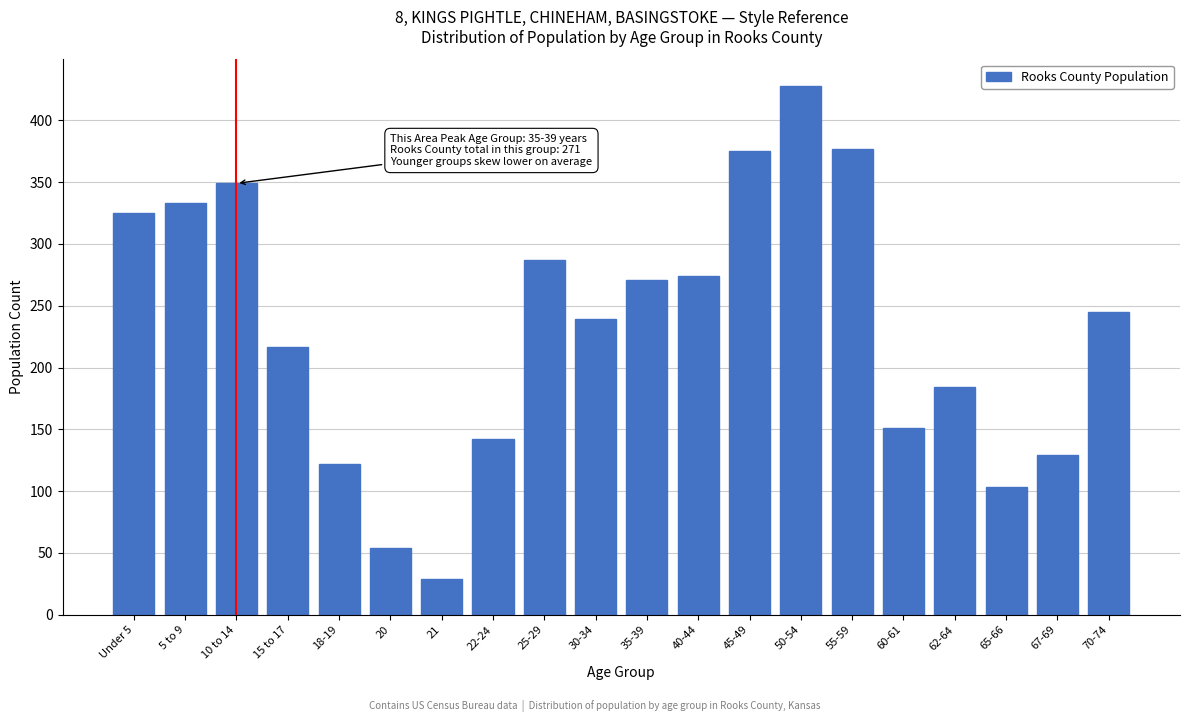

Reading left to right, list all the values displayed in this chart.

325	333	349	217	122	54	29	142	287	239	271	274	375	428	377	151	184	103	129	245